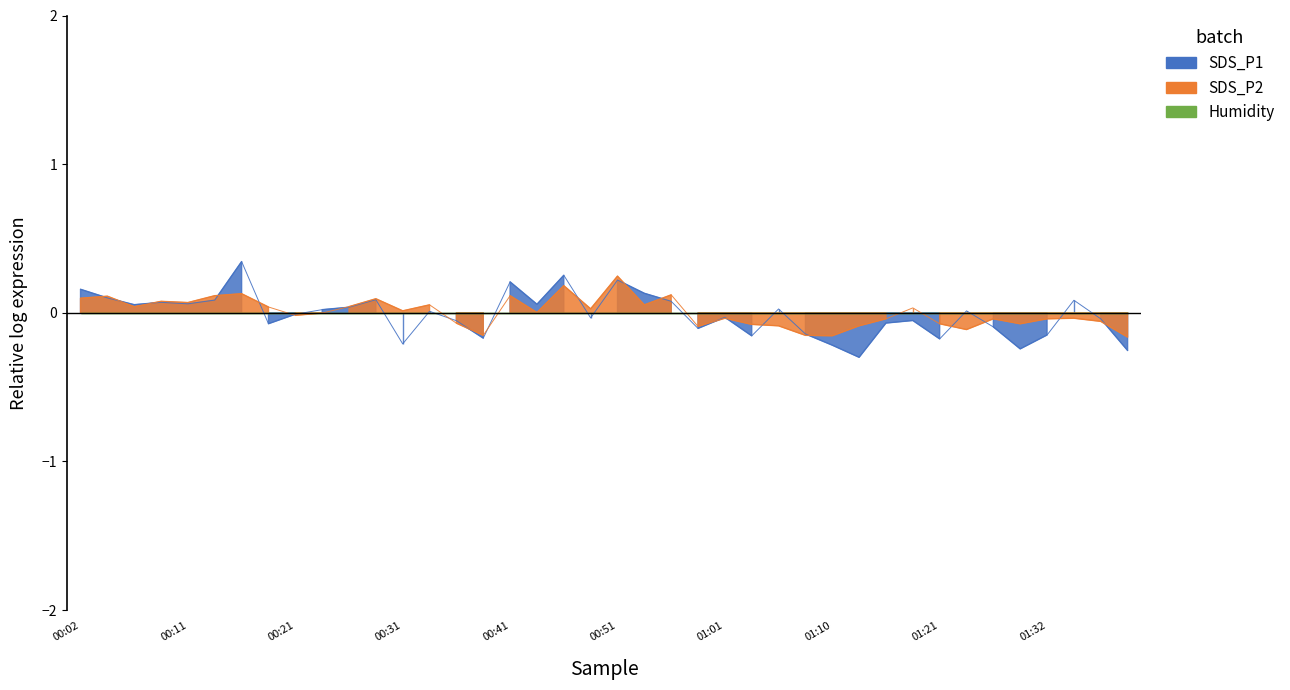

Which series has the largest total across all categories?

SDS_P2